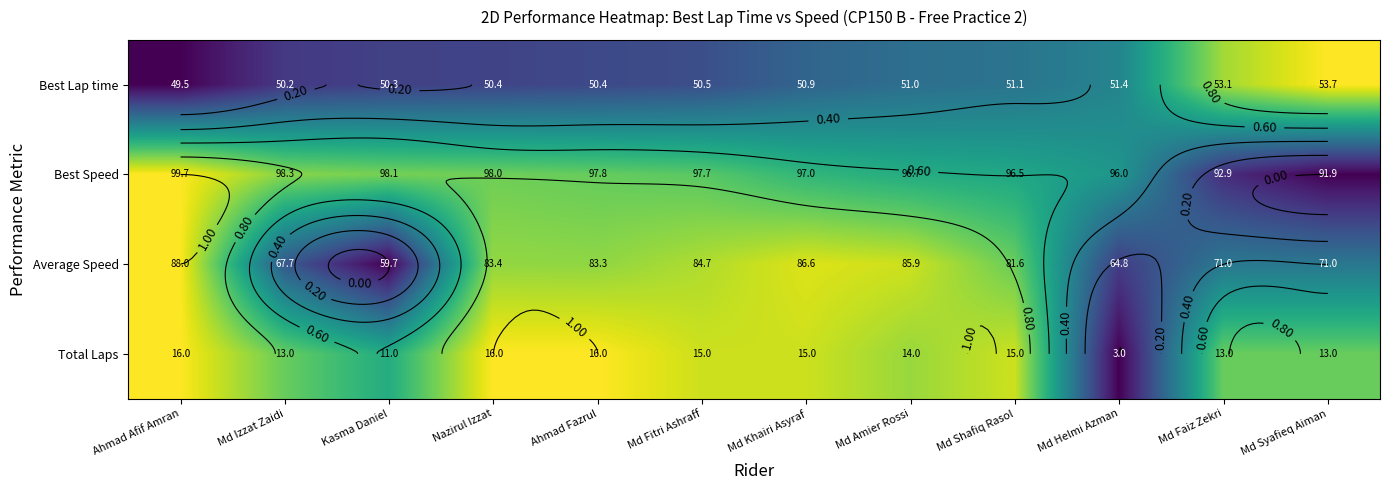

At how many categories does at least one series exceed 0?

12